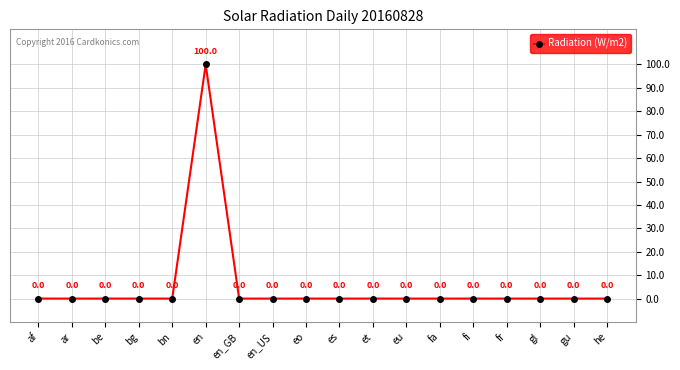

What is the label of the 18th point from the right?

af